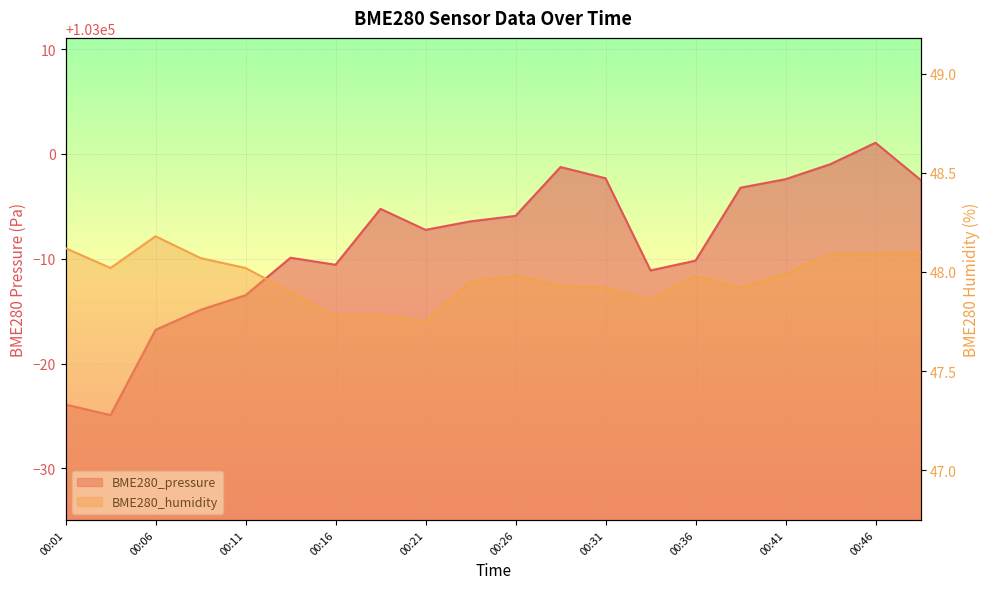

True or false: BME280_humidity has a value of 47.8 at 00:21.

True